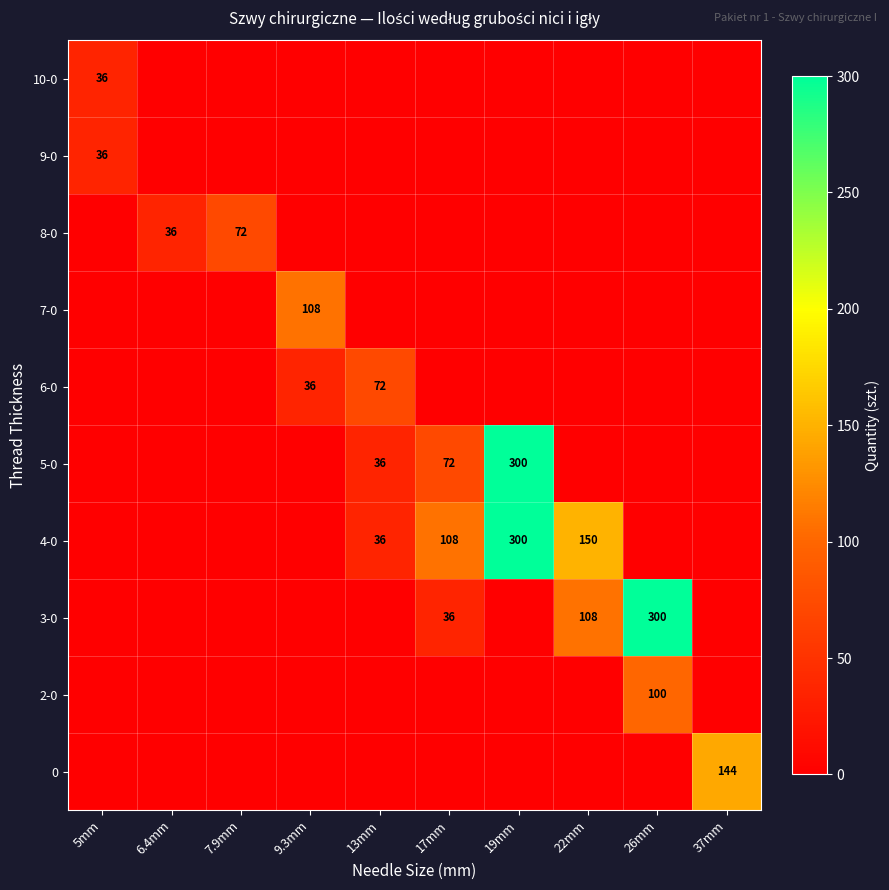

Between 6.4mm and 9.3mm, which series saw the biggest shift?

7-0